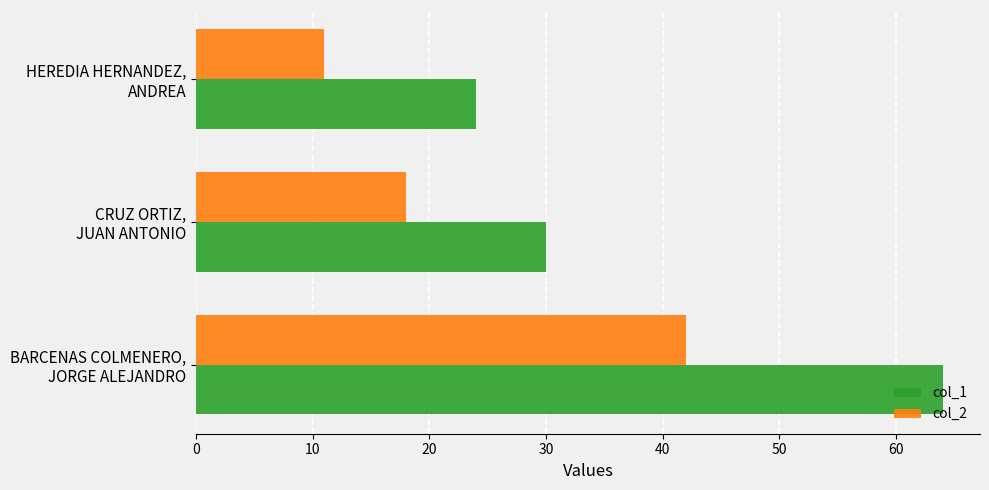

Where is col_2 nearest to the value 26?

CRUZ ORTIZ,
JUAN ANTONIO